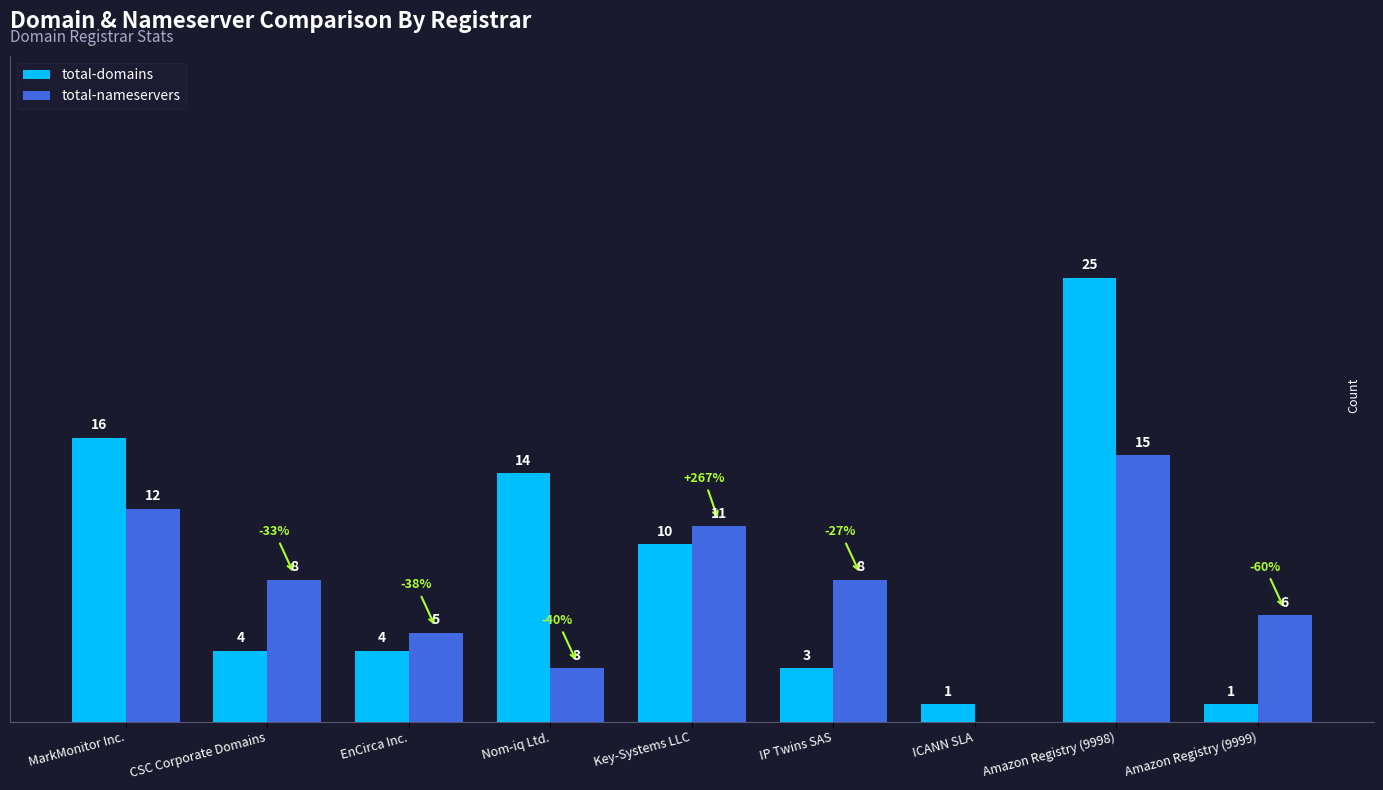

Which series has the widest spread of values?

total-domains